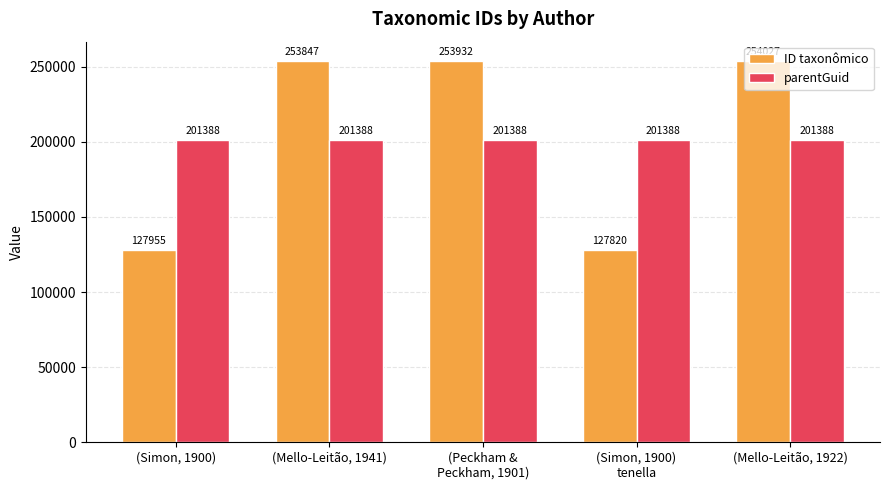

How many bars are there in each group?

2